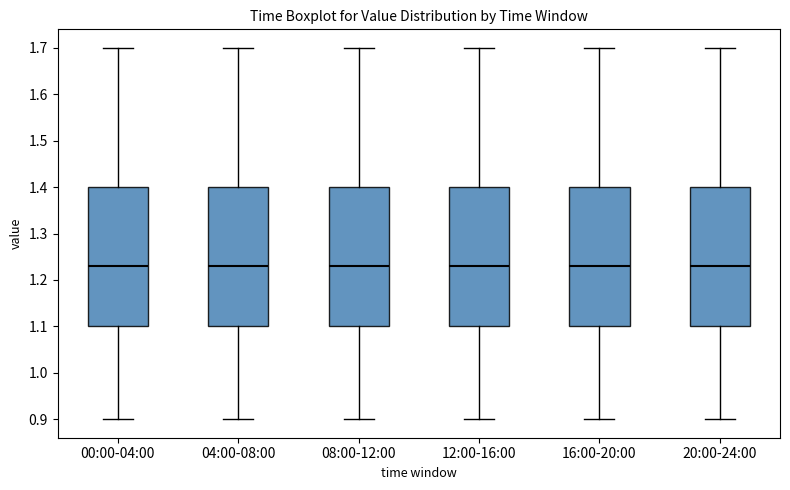

Reading left to right, transcribe this box plot: for each box, give where its median line is, the range the box spans, and where its two whiskers end, as read against the y-axis. The values are not printed on the chart, so give them approximately, as read against the axis.

00:00-04:00: median 1.23, box 1.10 to 1.40, whiskers 0.90 to 1.70
04:00-08:00: median 1.23, box 1.10 to 1.40, whiskers 0.90 to 1.70
08:00-12:00: median 1.23, box 1.10 to 1.40, whiskers 0.90 to 1.70
12:00-16:00: median 1.23, box 1.10 to 1.40, whiskers 0.90 to 1.70
16:00-20:00: median 1.23, box 1.10 to 1.40, whiskers 0.90 to 1.70
20:00-24:00: median 1.23, box 1.10 to 1.40, whiskers 0.90 to 1.70